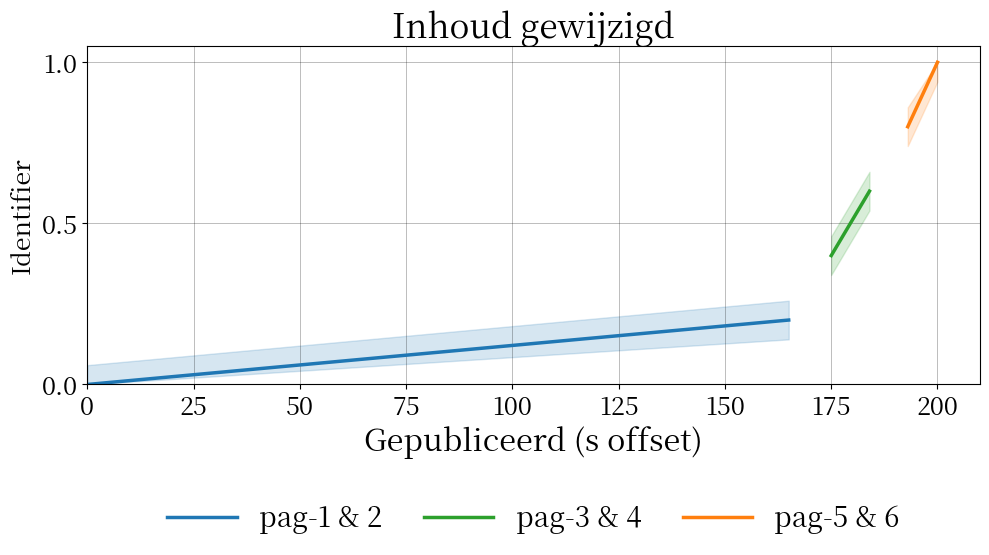

What is the value of the pag-1 & 2 point at the 2nd from the left?

0.2